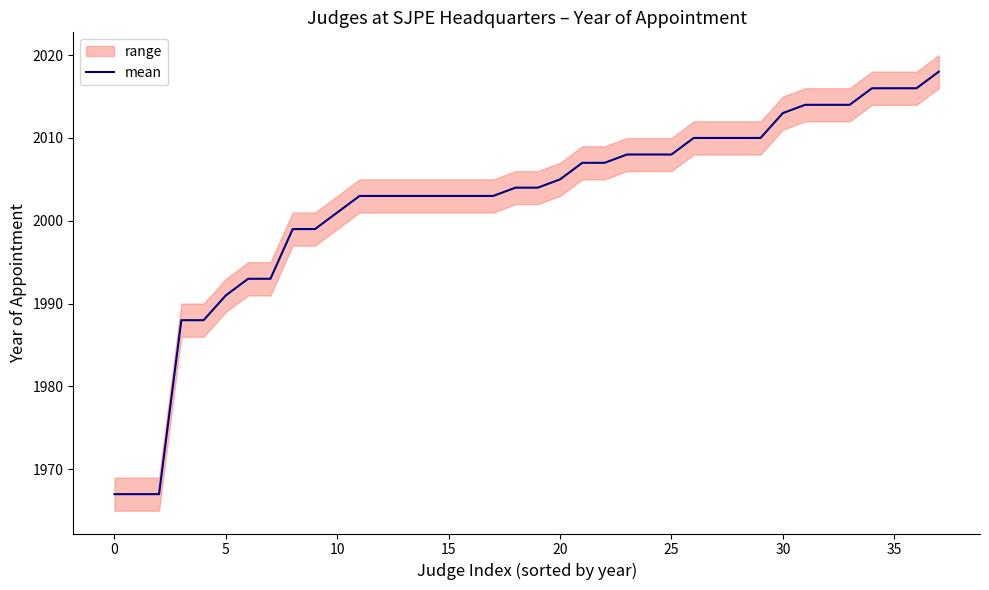

What is the average value?

2002